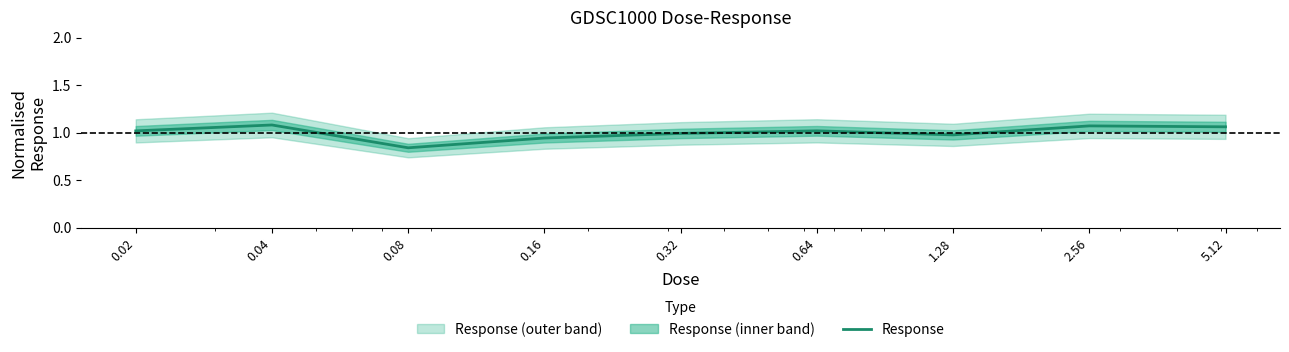

What is the difference between the maximum and second lowest values?

0.1